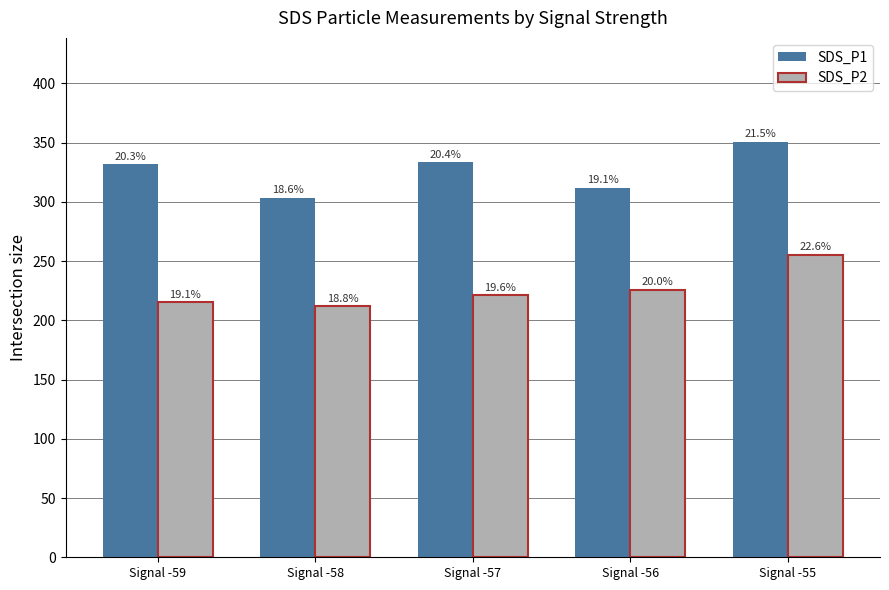

How many bars are there in each group?

2